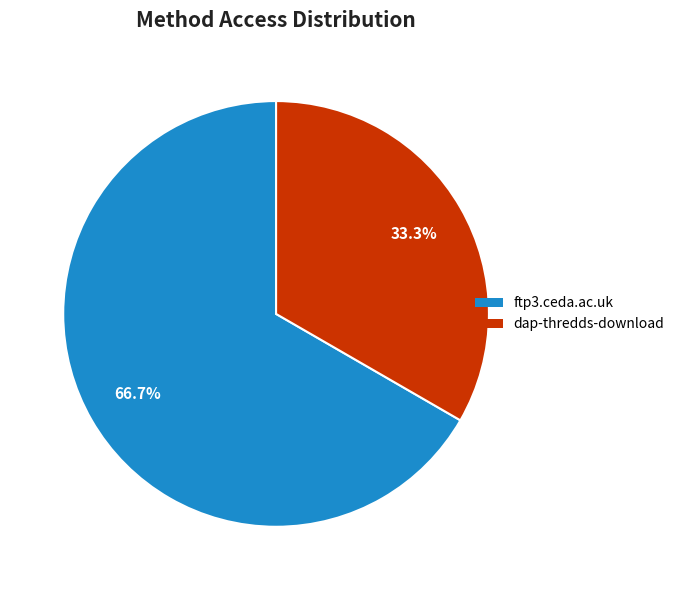

Rank the categories by value from lowest to highest.

dap-thredds-download, ftp3.ceda.ac.uk